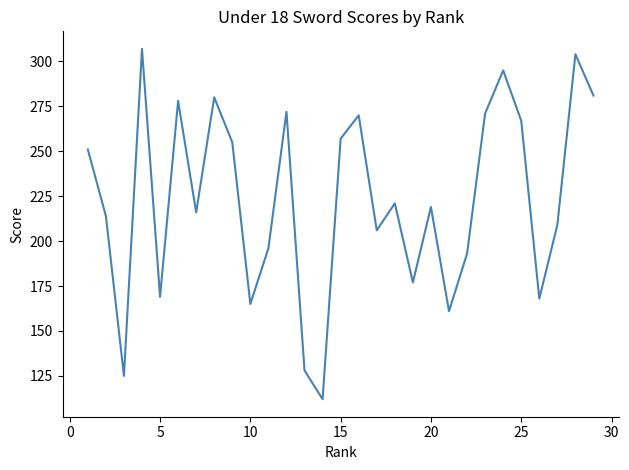

What is the difference between the maximum and minimum values?

195